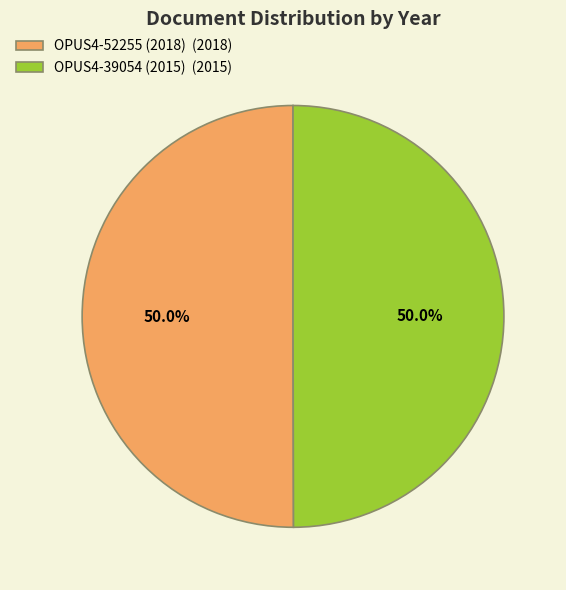

The OPUS4-39054 (2015) slice represents 50% of the pie. True or false?

True